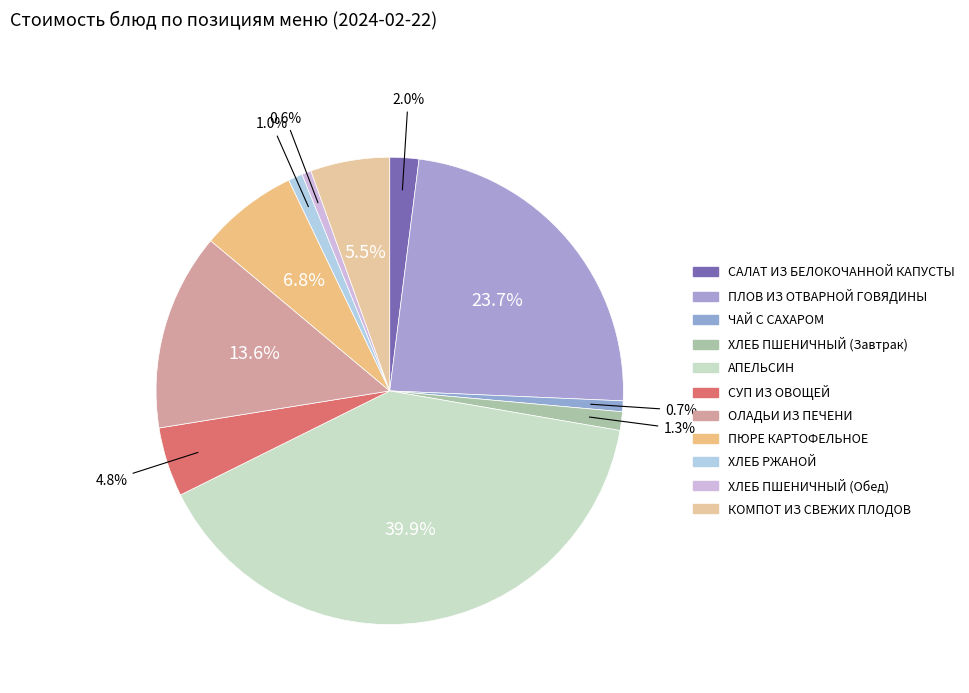

How many segments does this pie chart have?

11